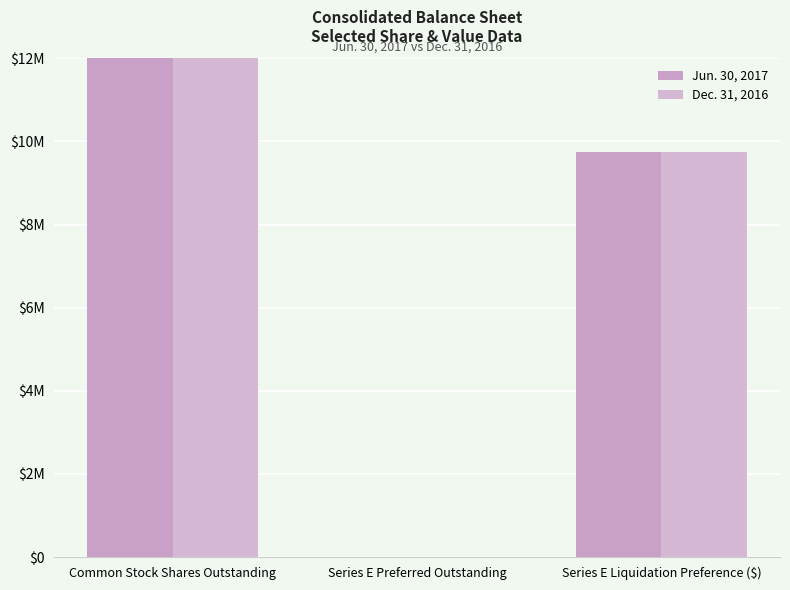

What are all the series names shown in the legend?

Jun. 30, 2017, Dec. 31, 2016